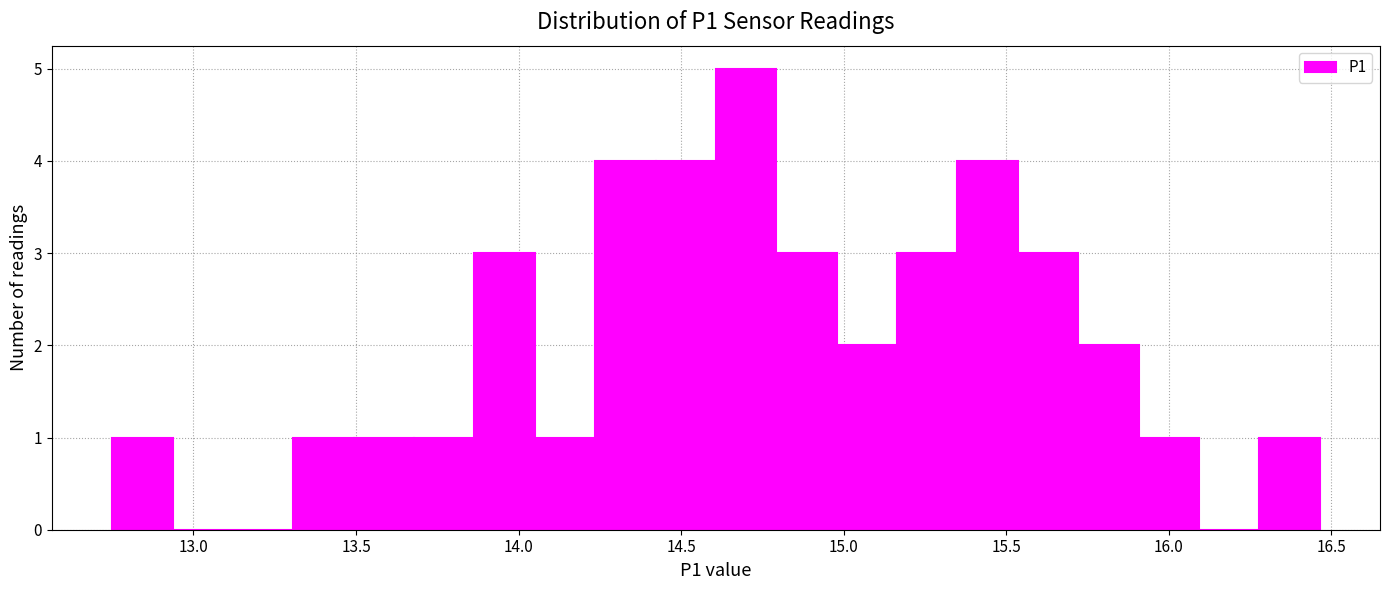

Around what value on the x-axis is the tallest bar? Give the approximate position of its centre, as read against the axis.

14.70